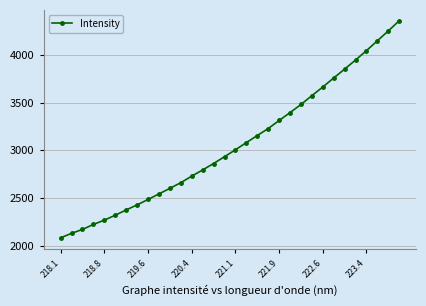

How many data points are above 3005?

16